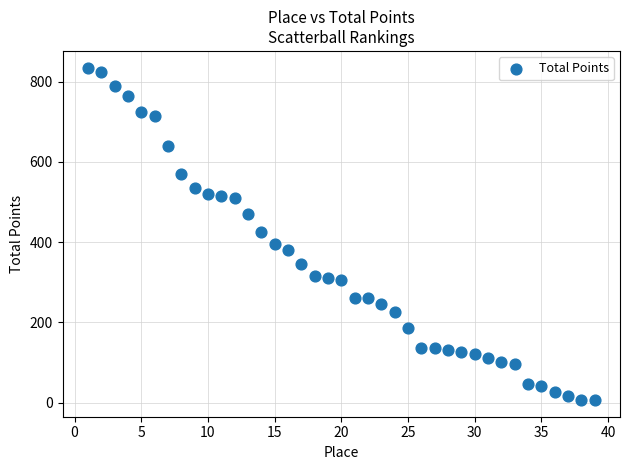

What is the range of X values (max minus min)?

38